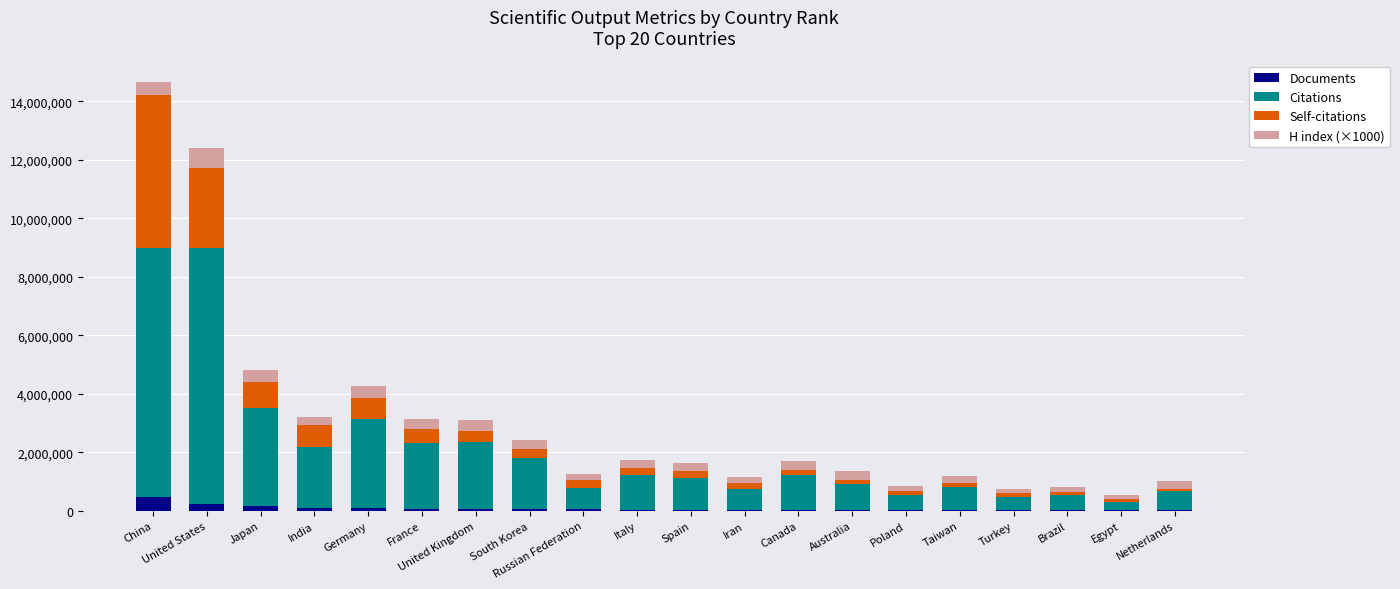

What is the maximum value for Documents?

474771